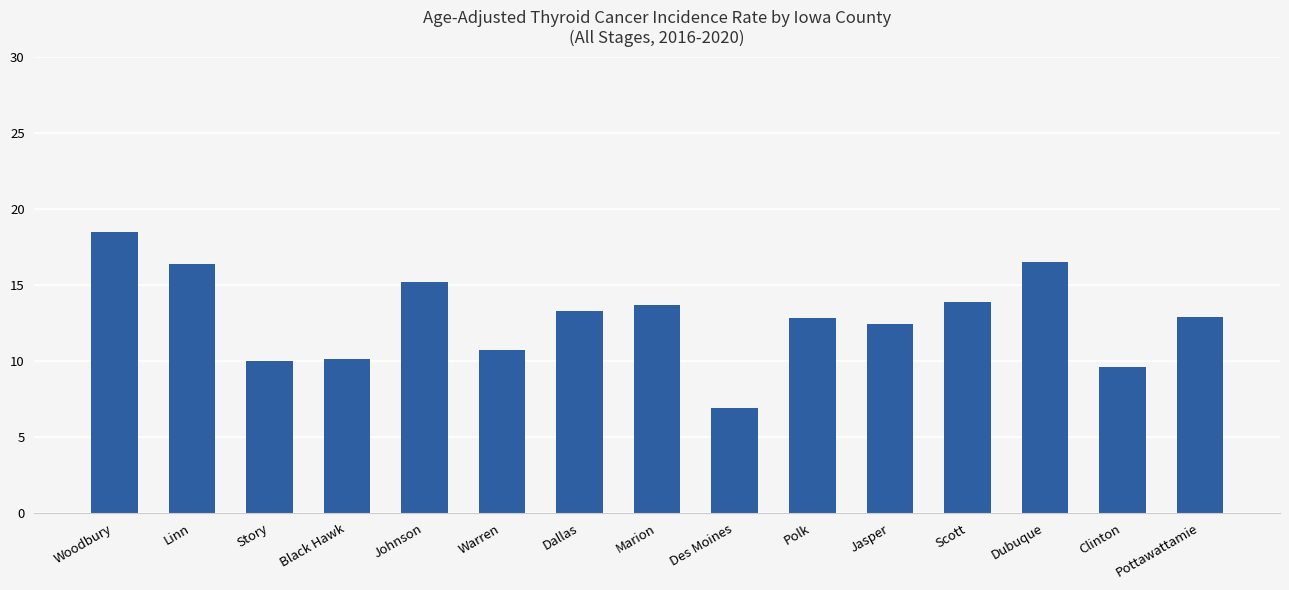

What is the approximate value at Scott?

13.9